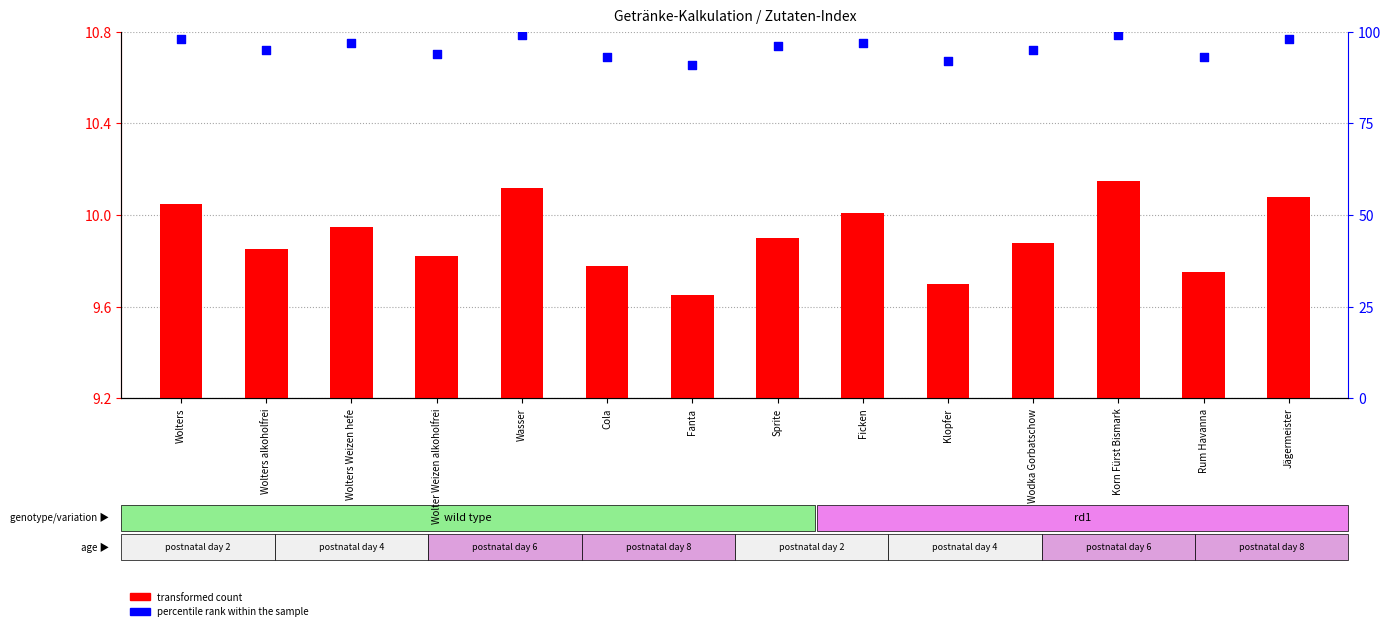

Which series has the largest total across all categories?

percentile rank within the sample